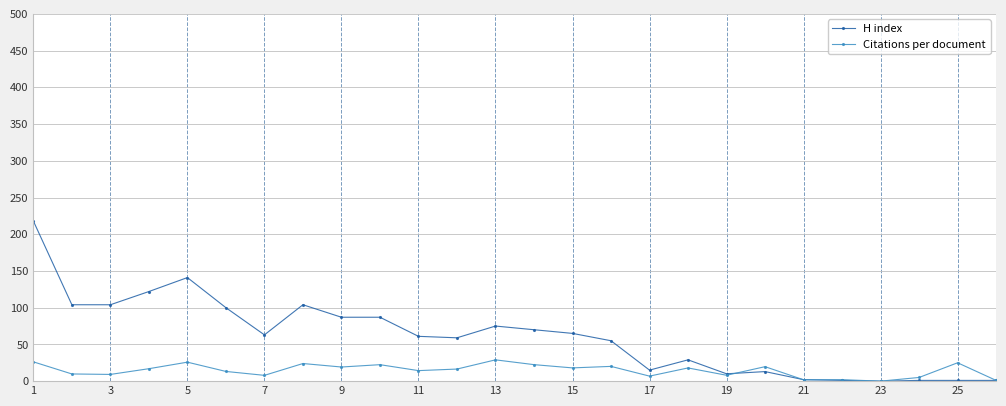

What is the maximum value for Citations per document?

29.0